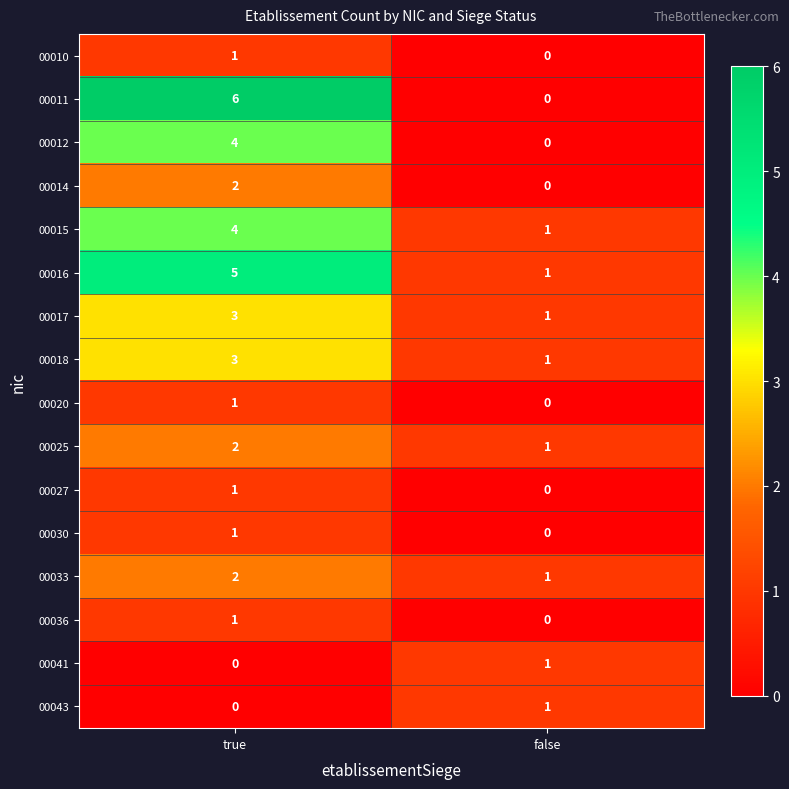

What is the maximum value for 00012?

4